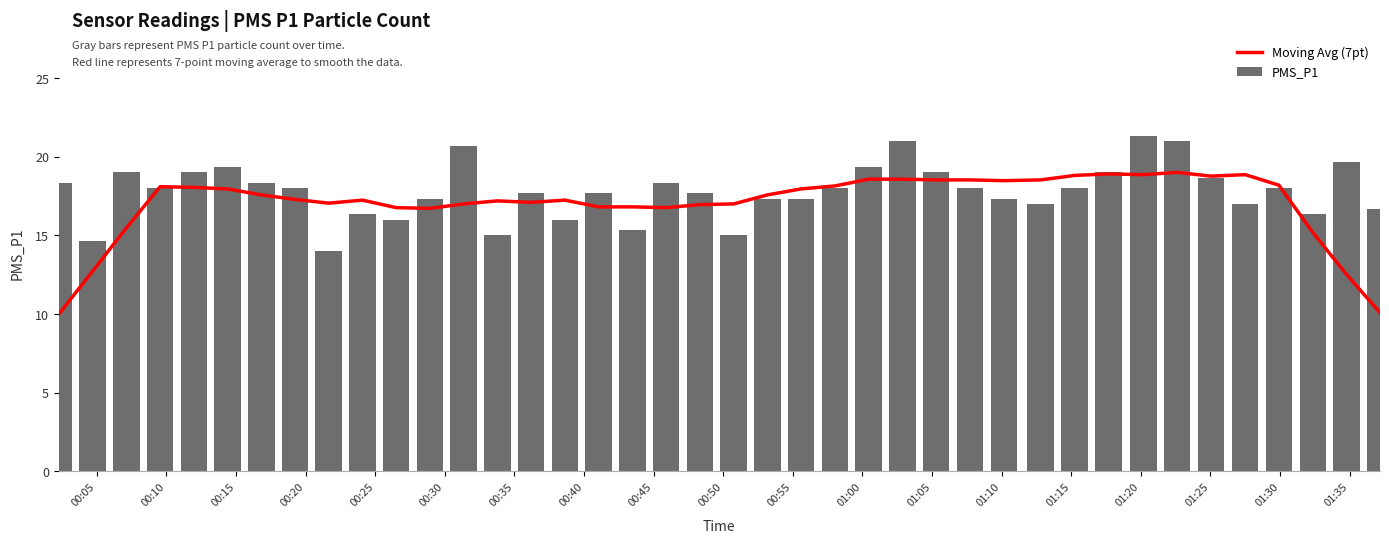

List the series in order of their overall mean, highest first.

PMS_P1, Moving Avg (7pt)